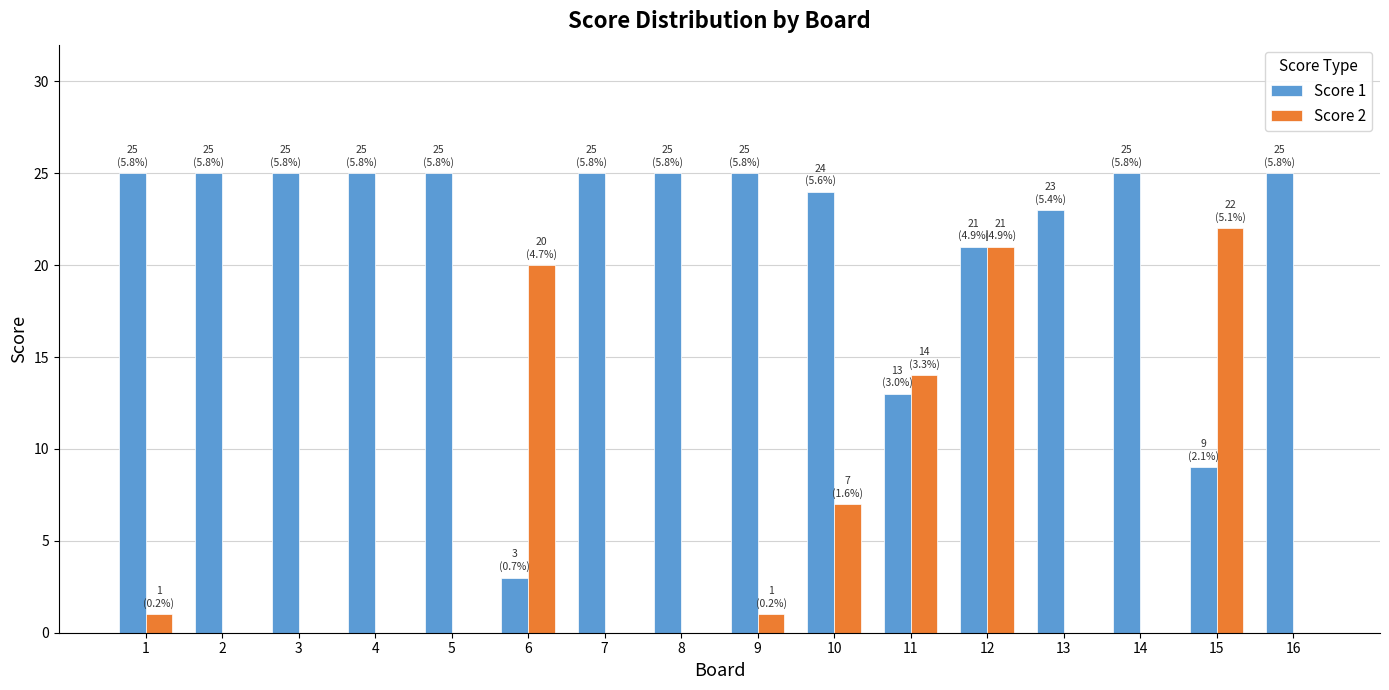

The value of Score 1 at 3 is 14. True or false?

False